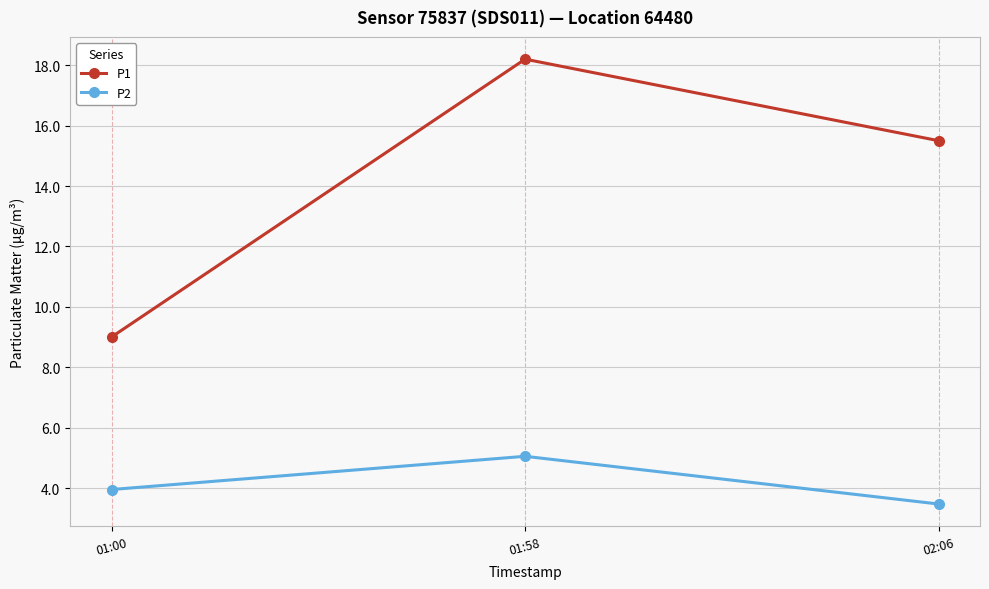

Count the number of categories in the chart.

3